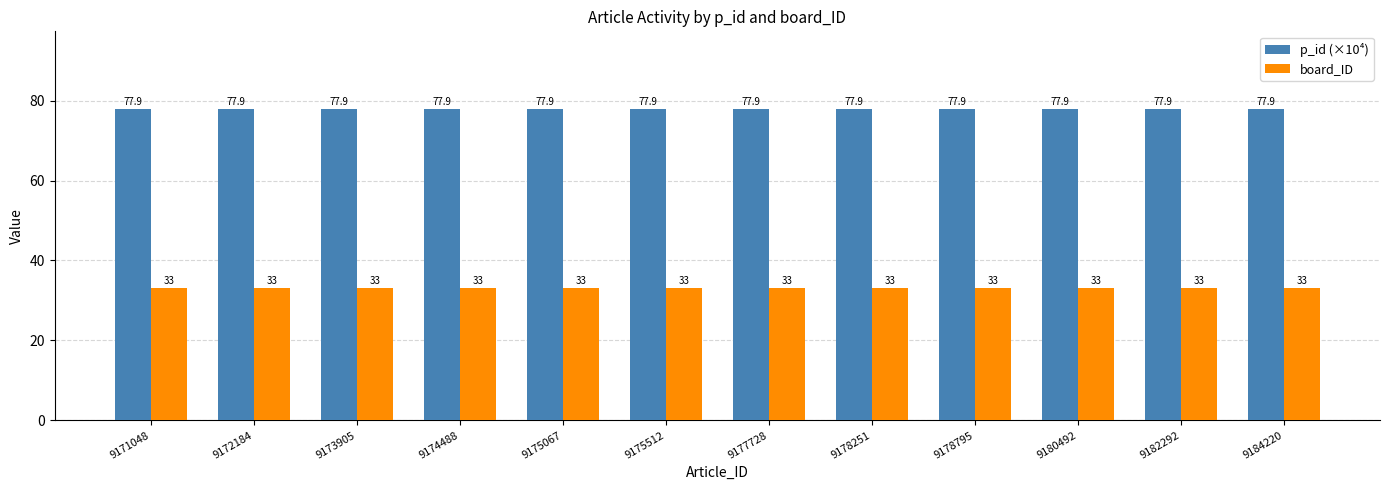

List the series in order of their overall mean, lowest first.

board_ID, p_id (×10⁴)